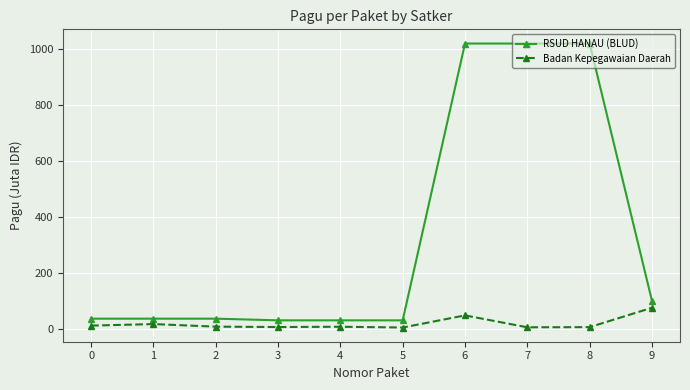

What are all the series names shown in the legend?

RSUD HANAU (BLUD), Badan Kepegawaian Daerah